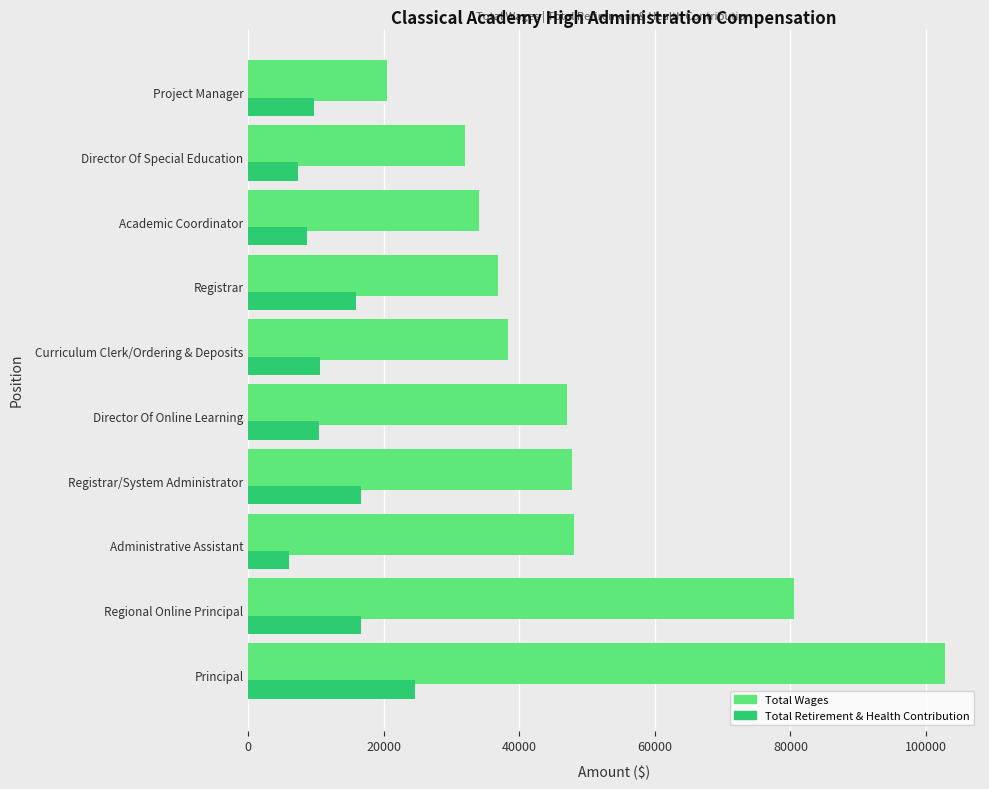

At which category is the sum across all series the highest?

Principal